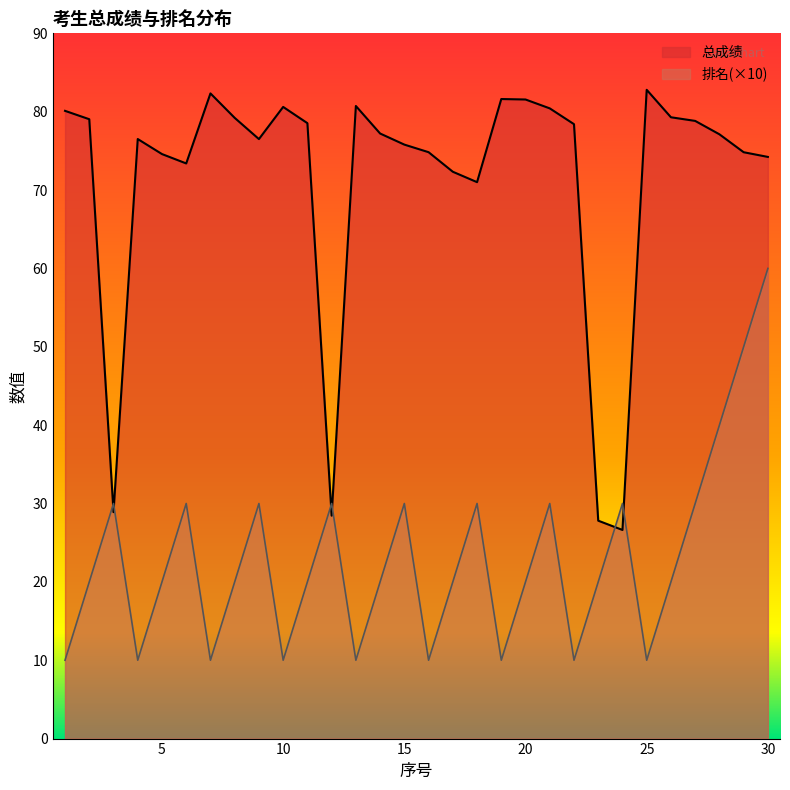

Between which two adjacent categories do 总成绩 and 排名 first intersect?

2 and 3